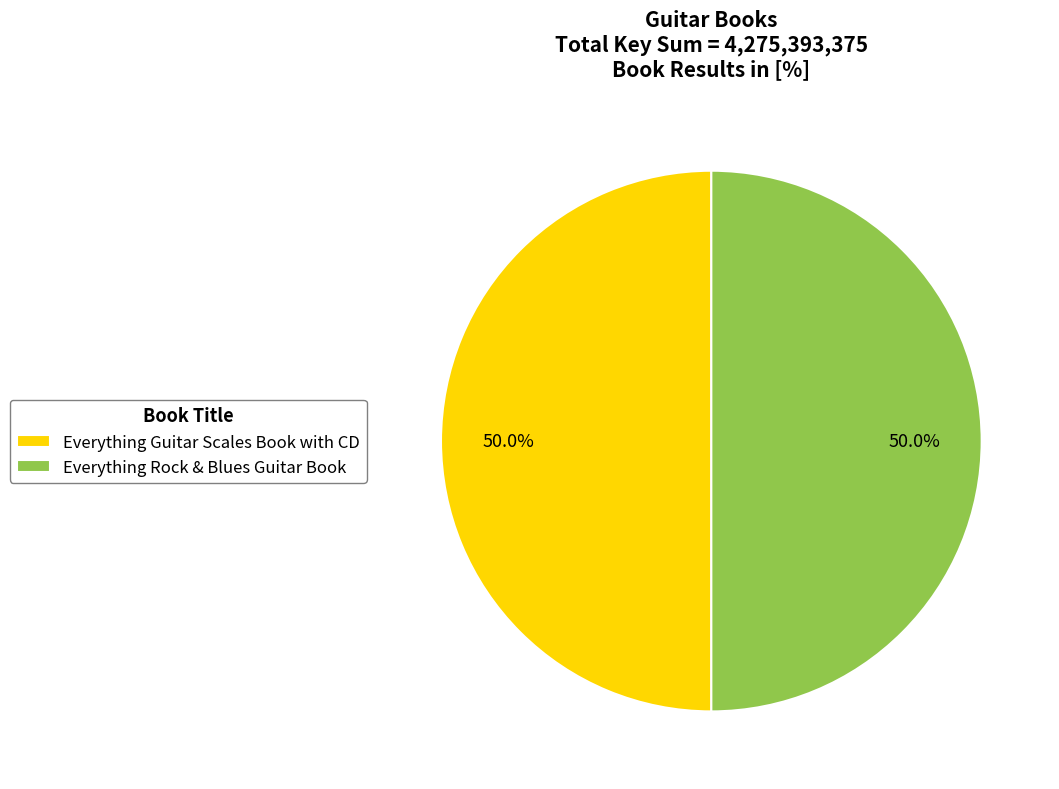

Is it true that Everything Guitar Scales Book with CD is 38% of the pie?

False